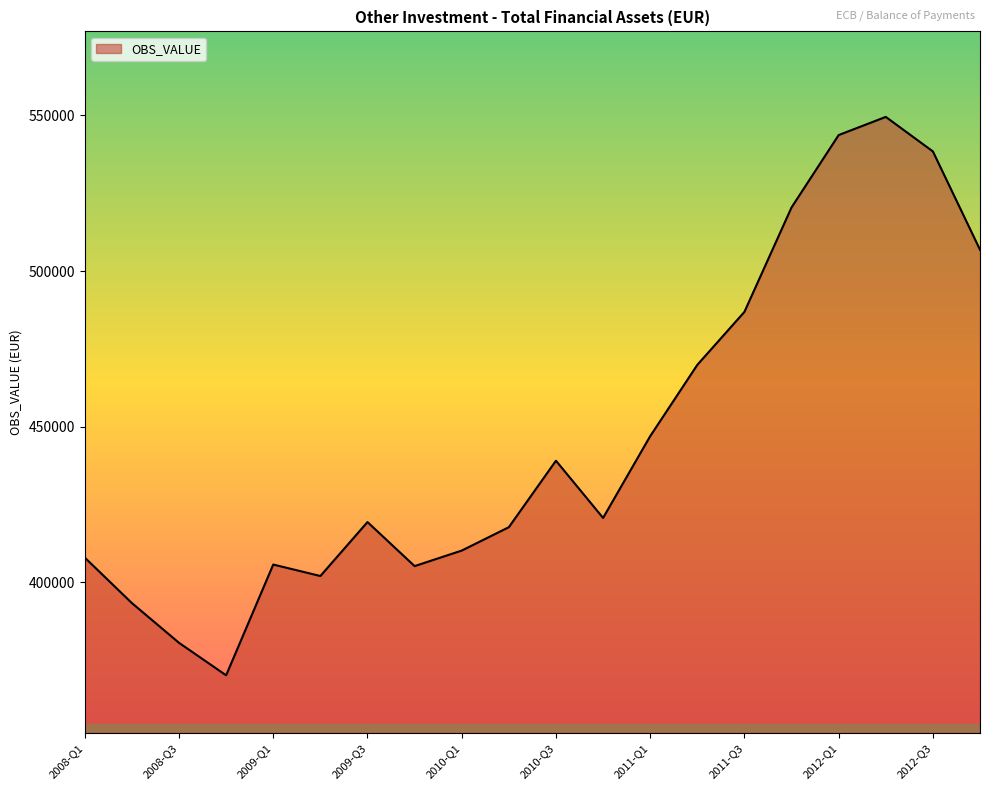

What is the greatest value displayed?

549551.5